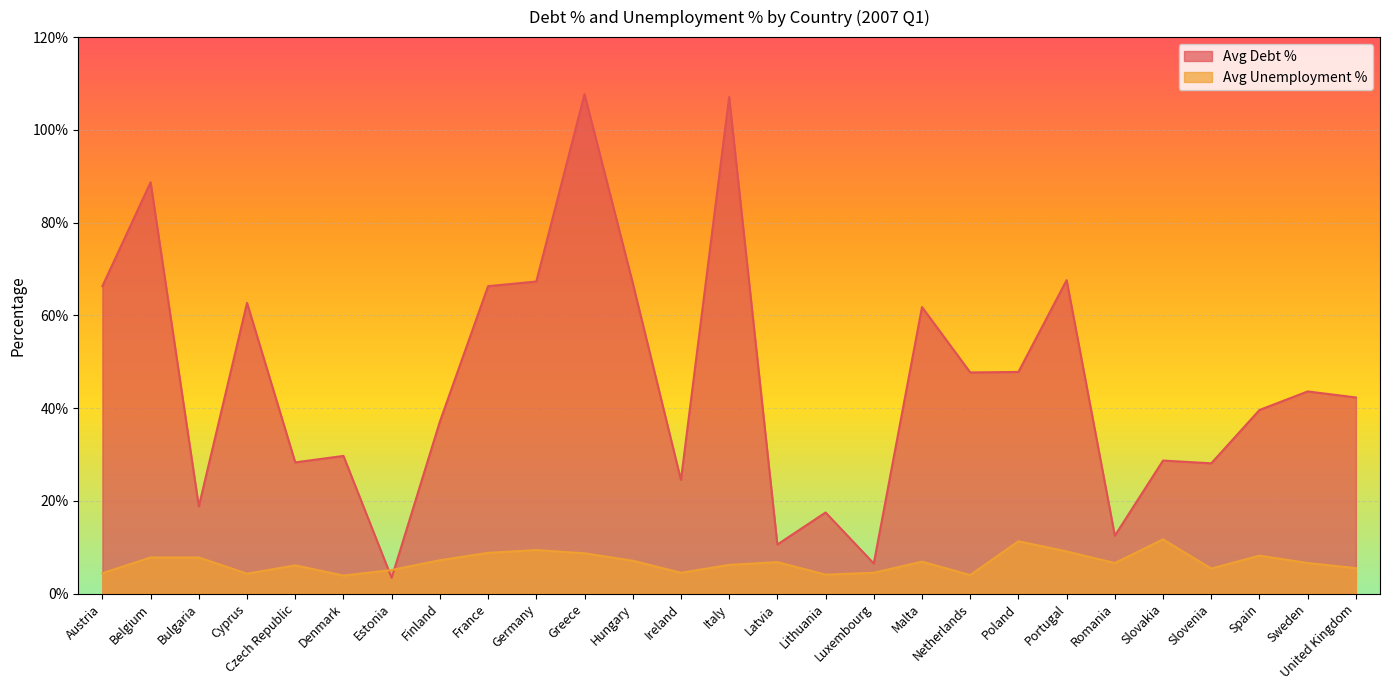

What position from the left is Luxembourg?

17